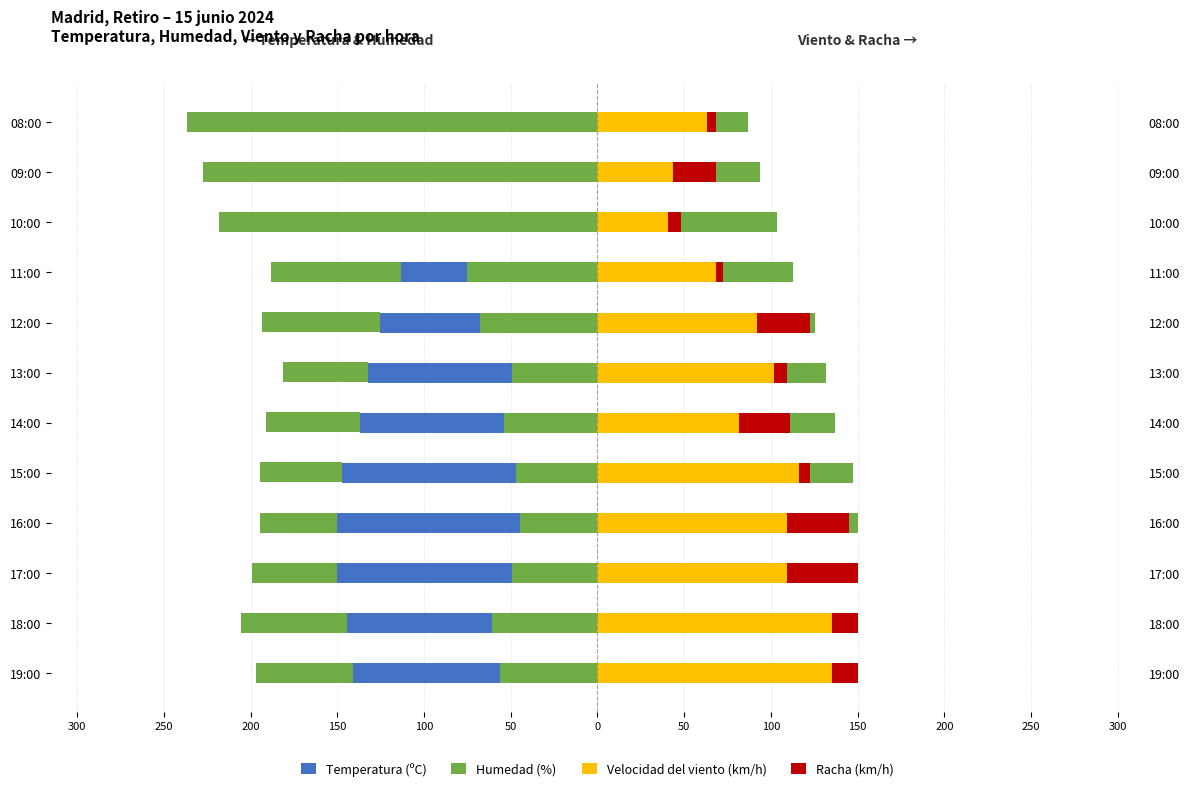

The Temperatura (ºC) series shows -46.7 at 16:00. True or false?

False